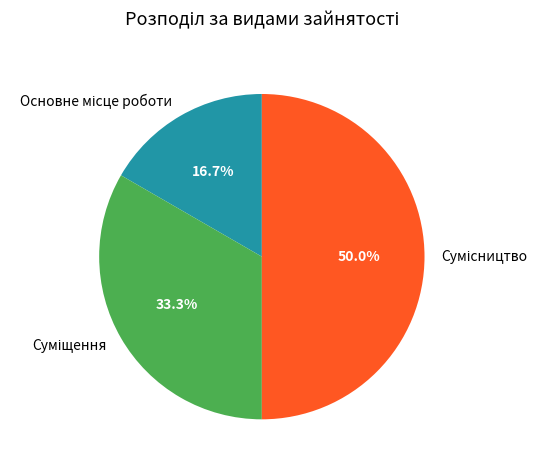

What percentage is the Основне місце роботи slice, to the nearest percent?

17%